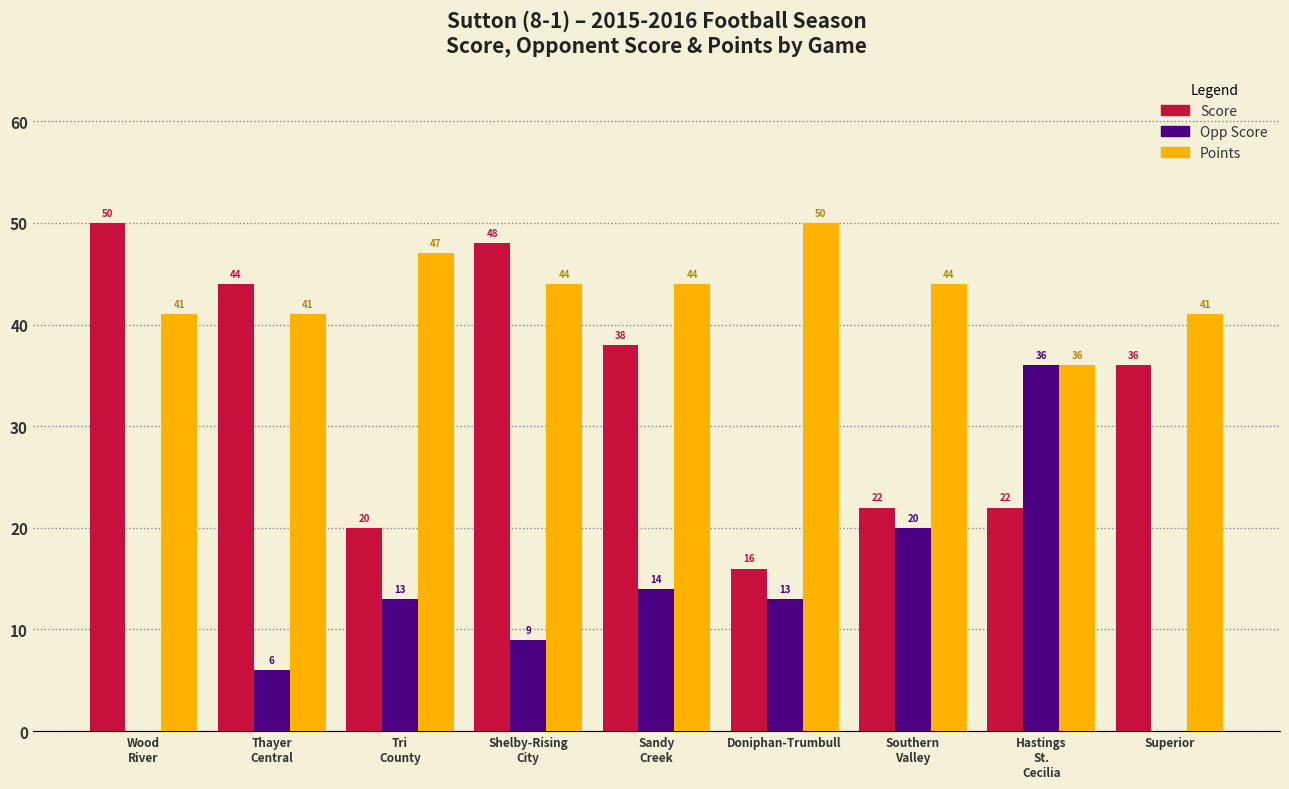

Reading left to right, extract all data points from this chart.

Score: 50	44	20	48	38	16	22	22	36
Opp Score: 0	6	13	9	14	13	20	36	0
Points: 41	41	47	44	44	50	44	36	41